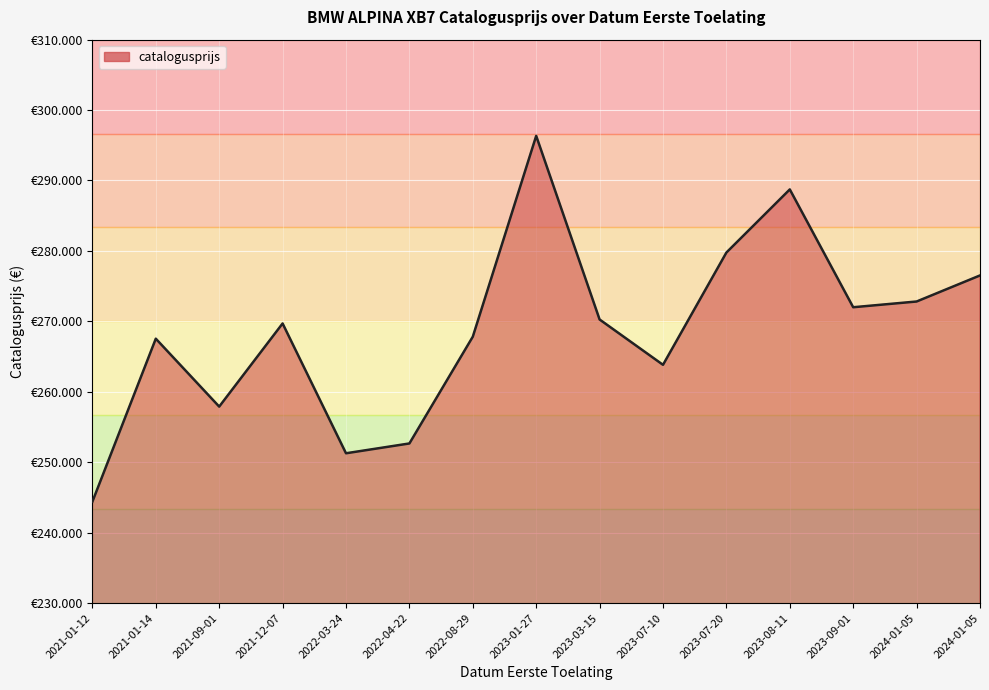

Is this an area chart (filled region under the line)?

Yes